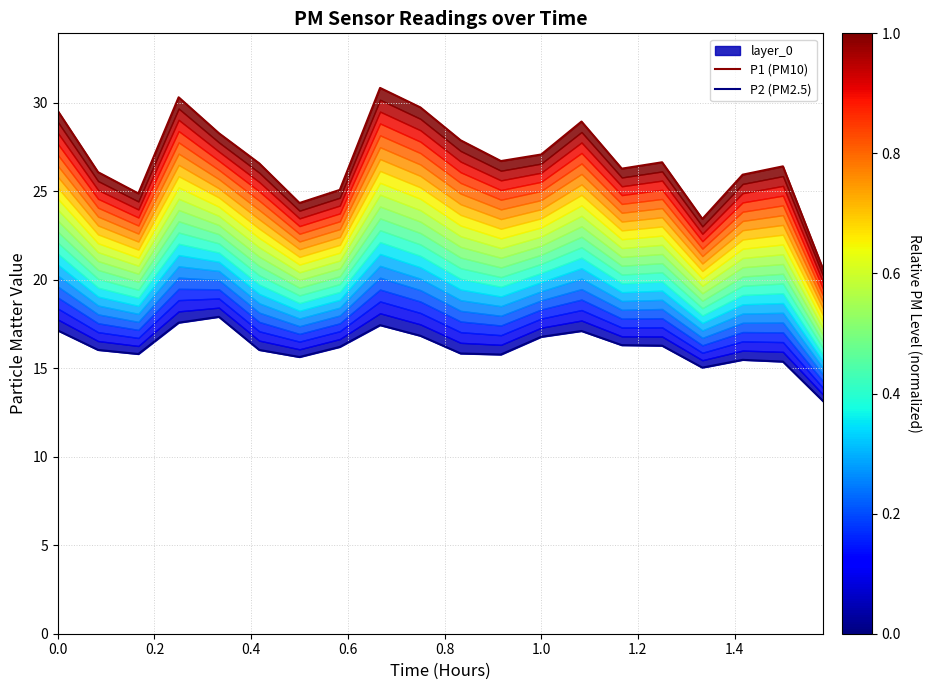

Rank the series by their maximum value, from lowest to highest.

P2 (PM2.5), P1 (PM10)